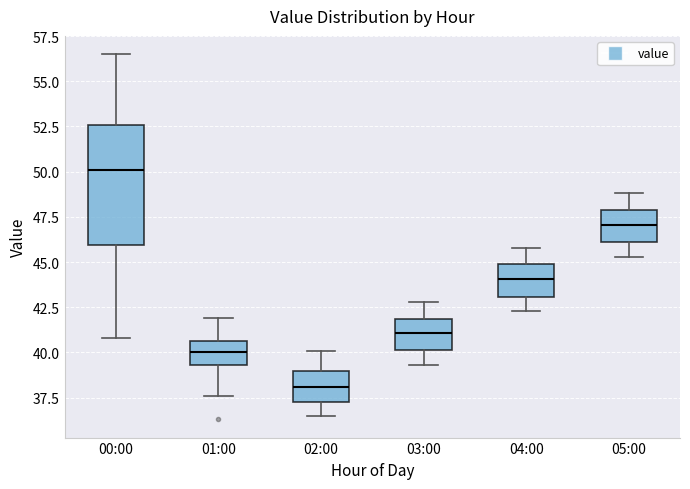

Comparing the boxes themselves (not the whiskers), which one is the tallest?

00:00